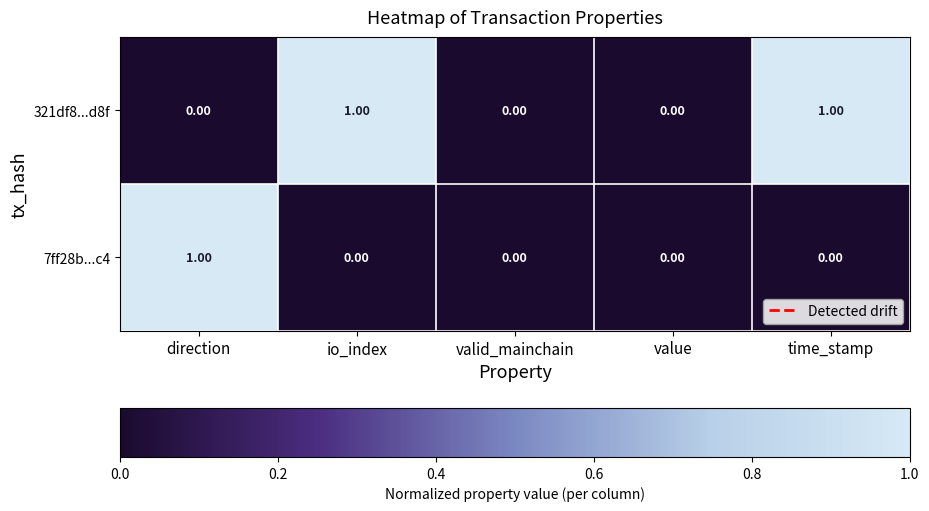

Is the value of 321df8...d8f at io_index greater than the value of 7ff28b...c4 at io_index?

Yes